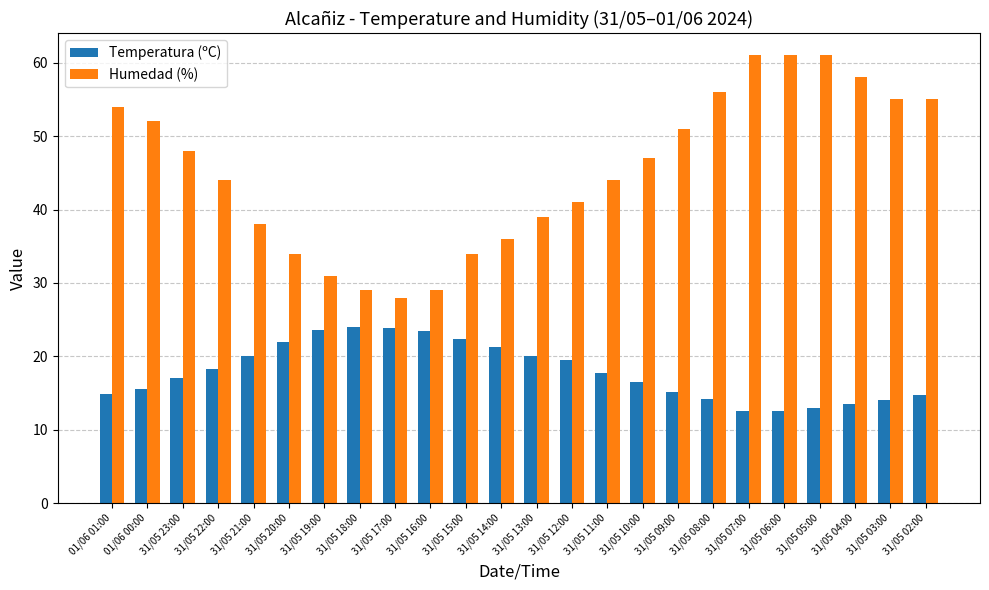

Which series has the largest total across all categories?

Humedad (%)